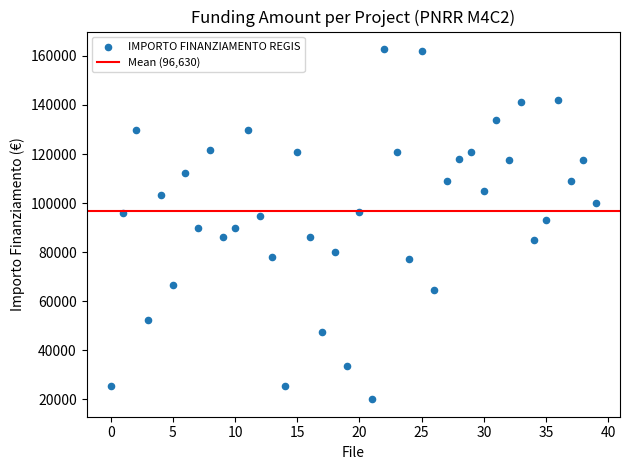

What is the range of Y values (max minus min)?

142668